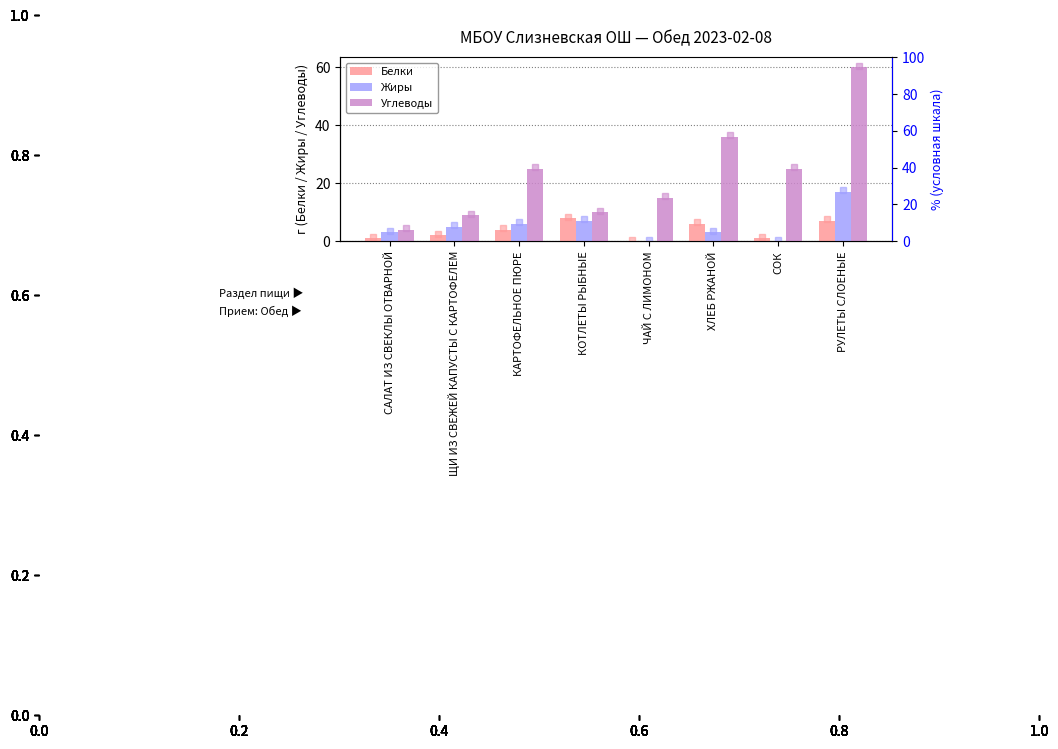

What is the difference between the highest and lowest values at ХЛЕБ РЖАНОЙ?

33